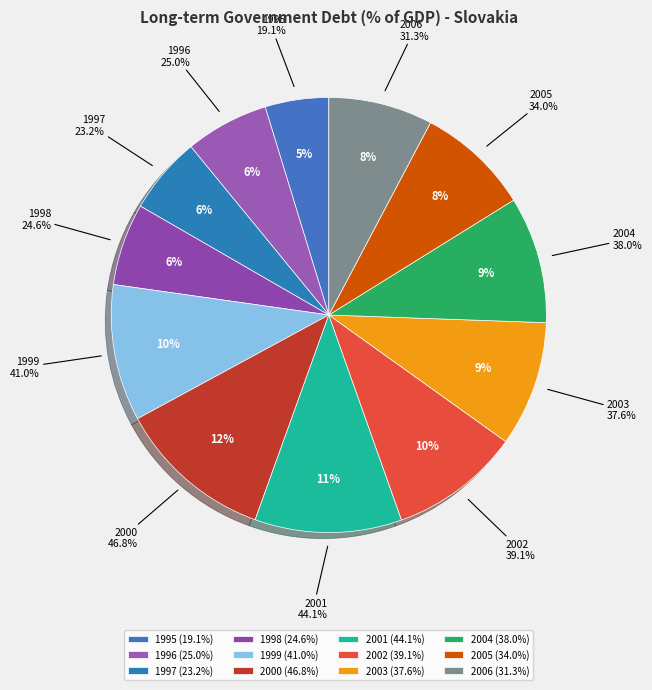

What is the smallest slice in the pie chart?

1995